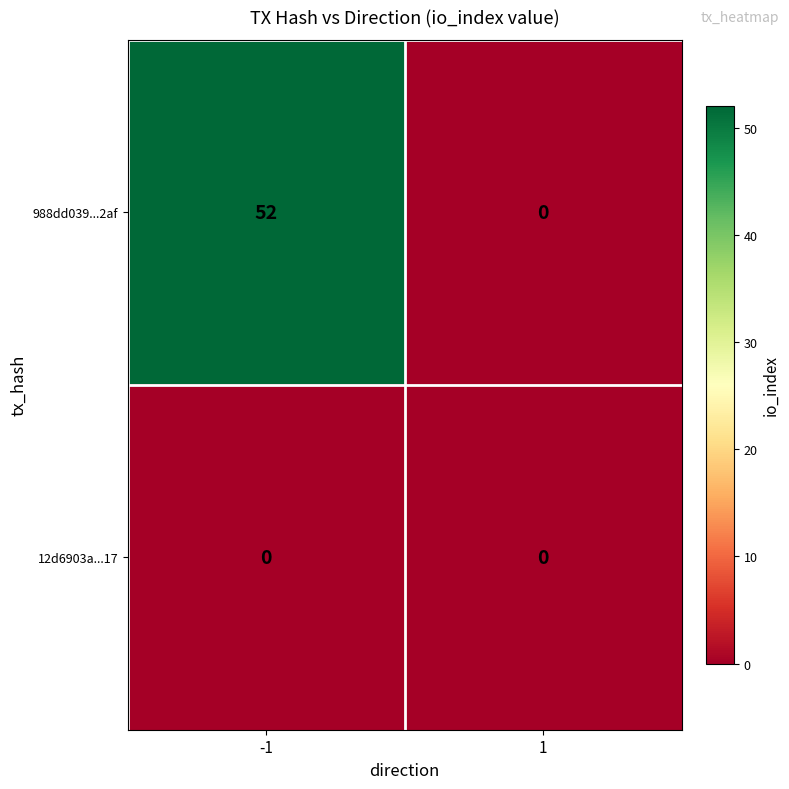

List the series in order of their overall mean, lowest first.

12d6903a...17, 988dd039...2af